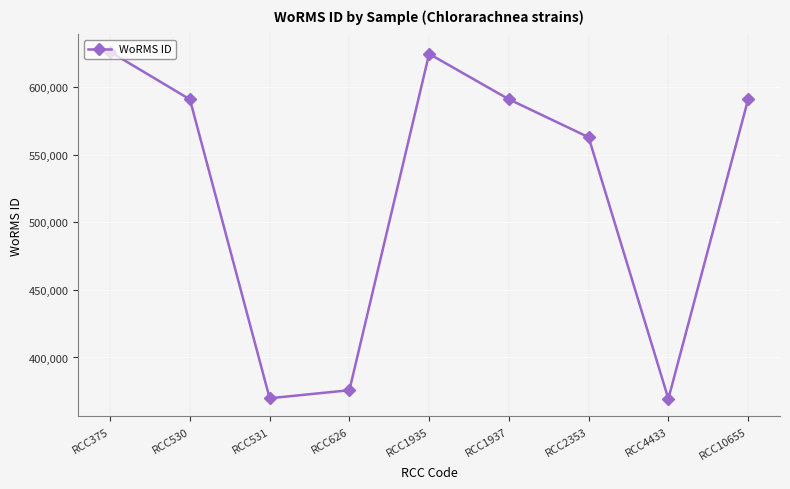

Read the value at RCC531, to the nearest 10.

369860